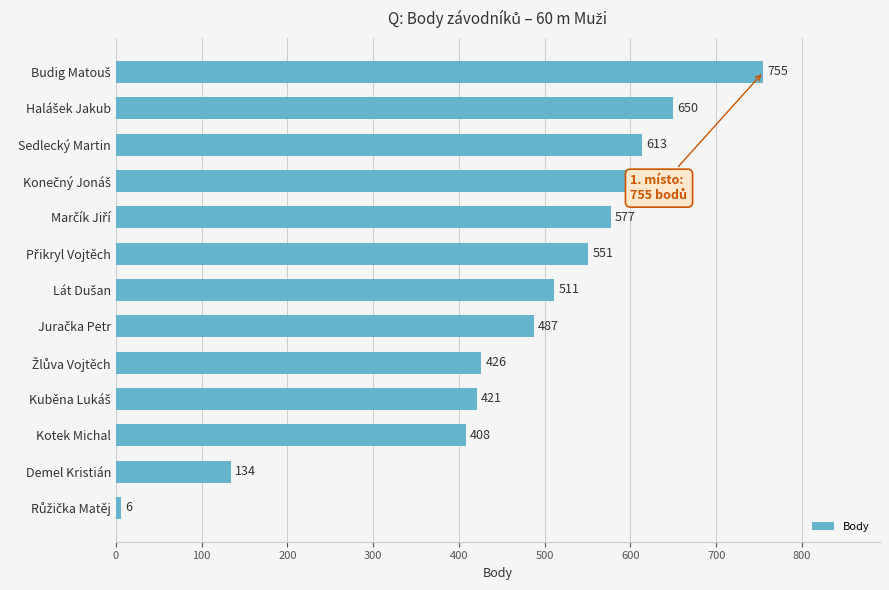

What is the average value?

472